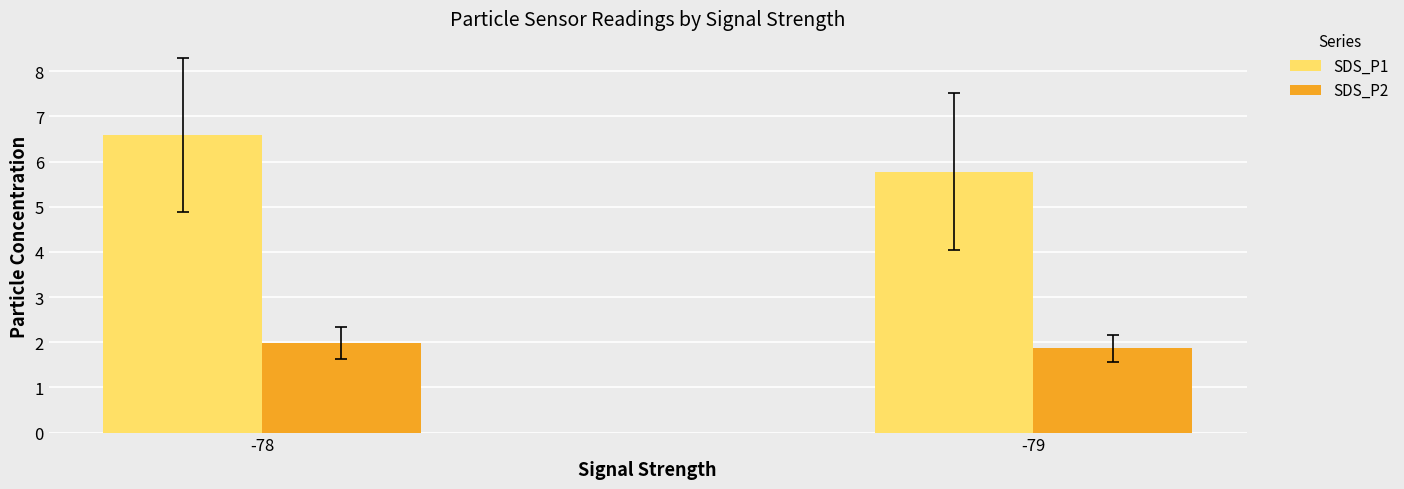

At how many categories does at least one series exceed 4?

2